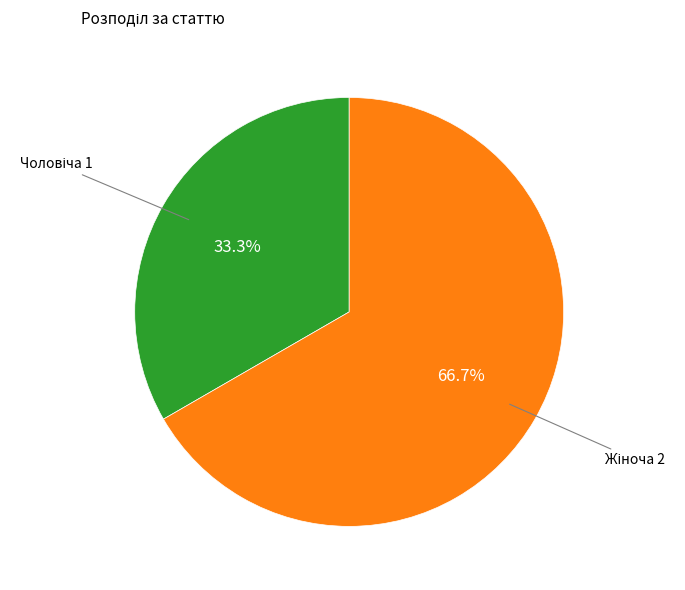

Is there any slice that represents more than half of the pie?

Yes